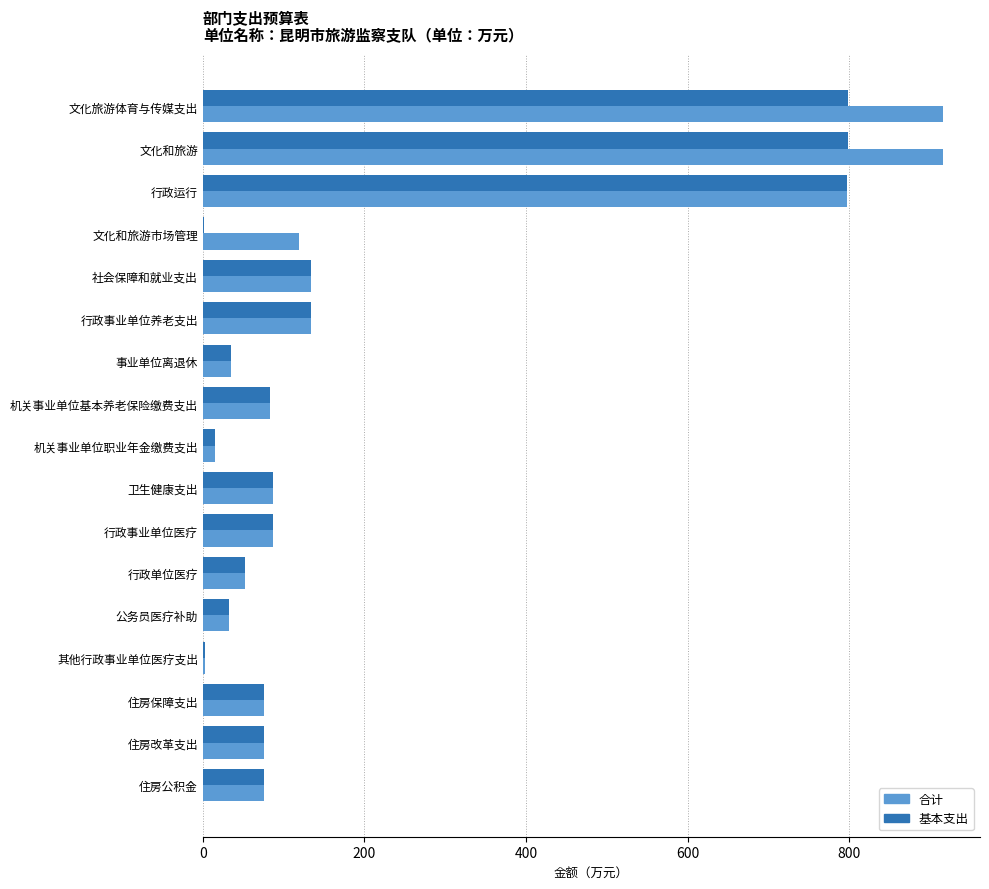

What is the total value across all series at 文化旅游体育与传媒支出?

1714.2